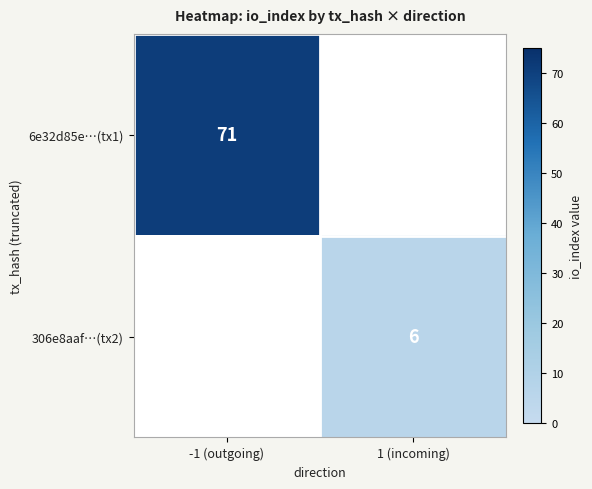

The 306e8aaf…(tx2) series shows 6 at 1 (incoming). True or false?

True